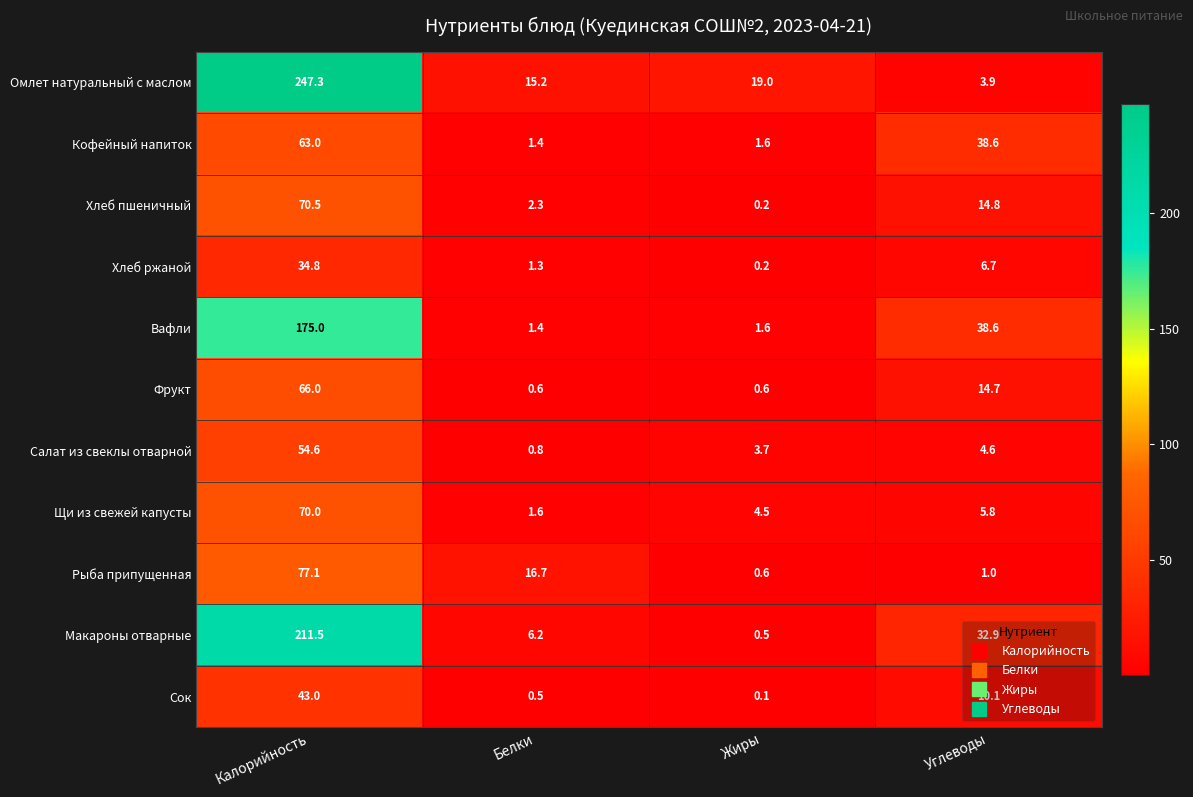

What is the difference between the maximum and minimum values in the Омлет натуральный с маслом series?

243.4